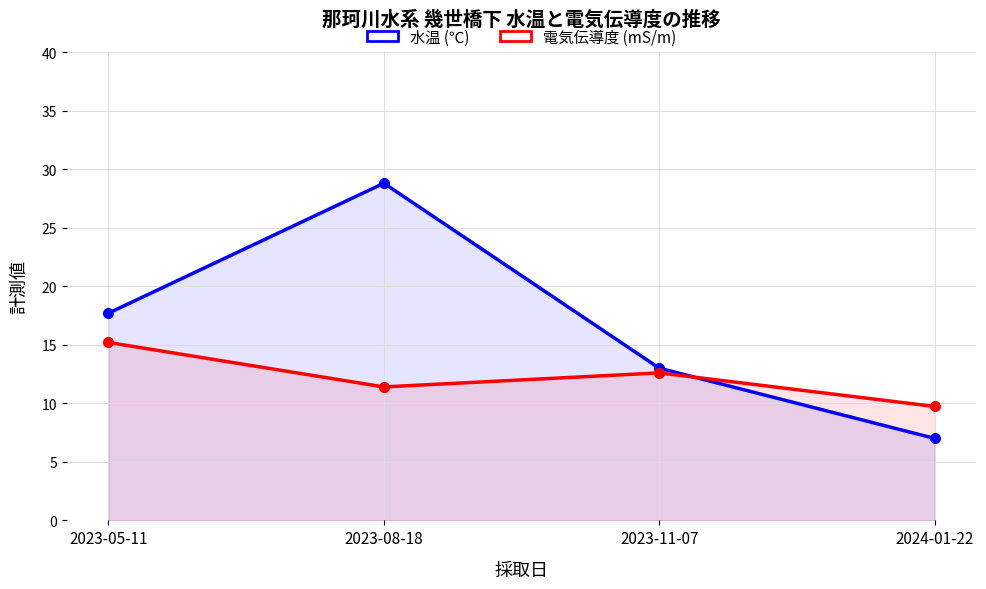

Reading right to left, transcribe all the data shown in this chart.

水温 (℃): 2024-01-22=7.0	2023-11-07=13.0	2023-08-18=28.8	2023-05-11=17.7
電気伝導度 (mS/m): 2024-01-22=9.7	2023-11-07=12.6	2023-08-18=11.4	2023-05-11=15.2